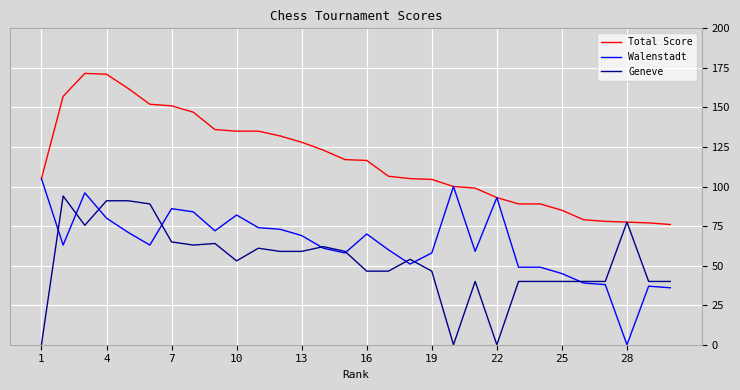

What are all the series names shown in the legend?

Total Score, Walenstadt, Geneve